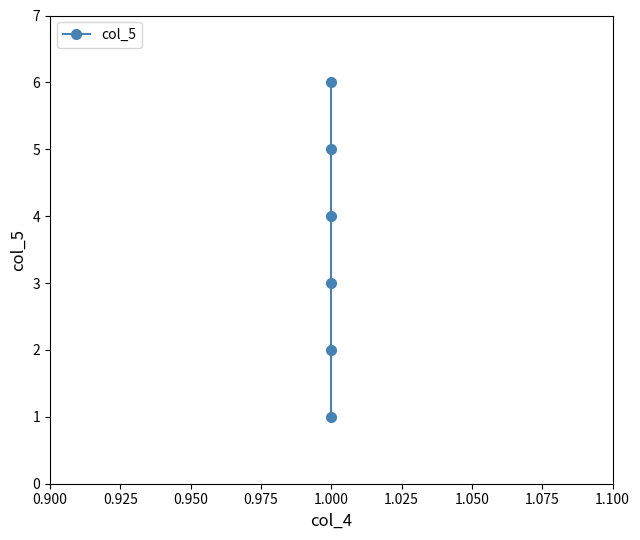

Count the number of data series in this chart.

1